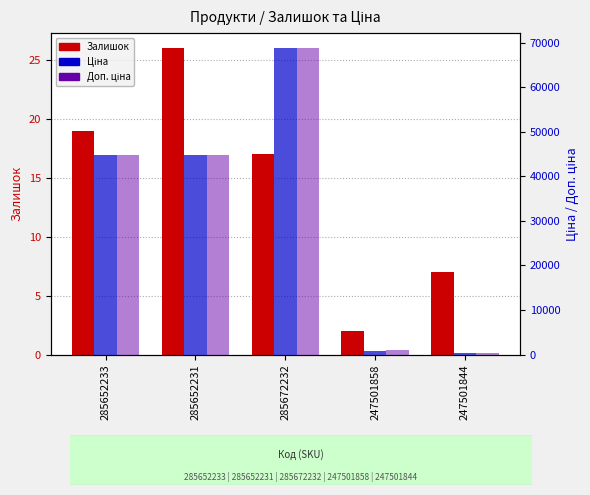

Reading left to right, what are all the values shown in this chart?

Залишок: 19.0	26.0	17.0	2.0	7.0
Ціна: 44729.8	44729.8	68732.9	872.0	362.5
Доп. ціна: 44729.8	44729.8	68732.9	999.3	415.0